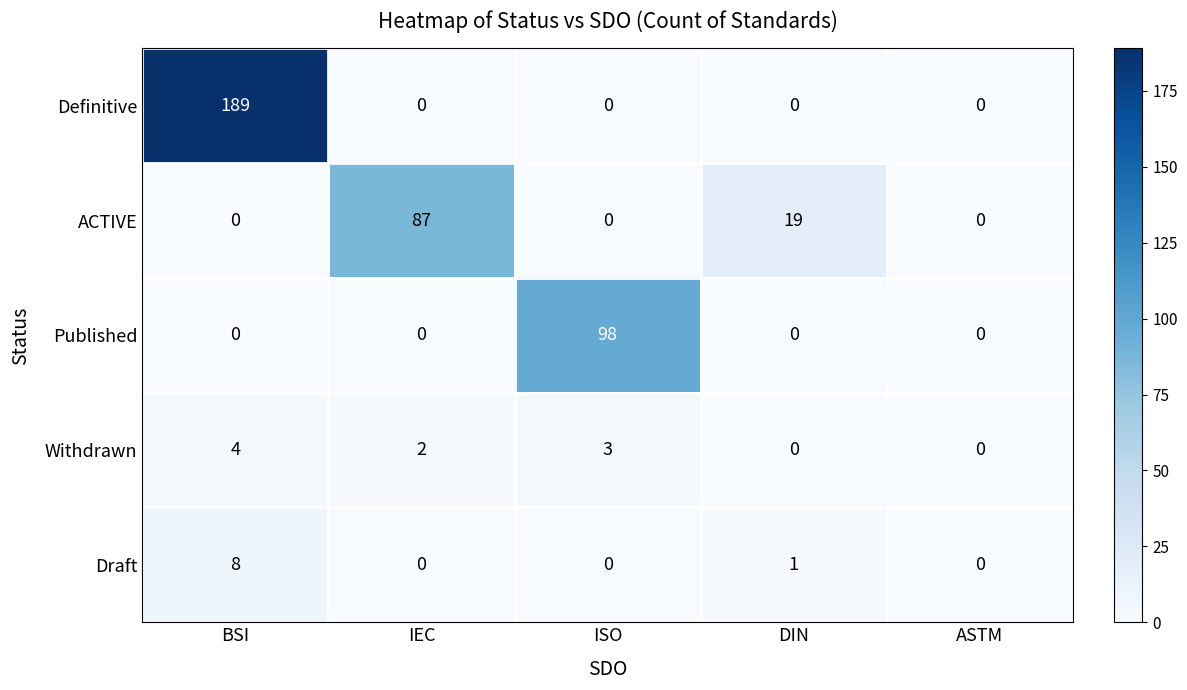

Reading right to left, extract all data points from this chart.

Definitive: 0	0	0	0	189
ACTIVE: 0	19	0	87	0
Published: 0	0	98	0	0
Withdrawn: 0	0	3	2	4
Draft: 0	1	0	0	8